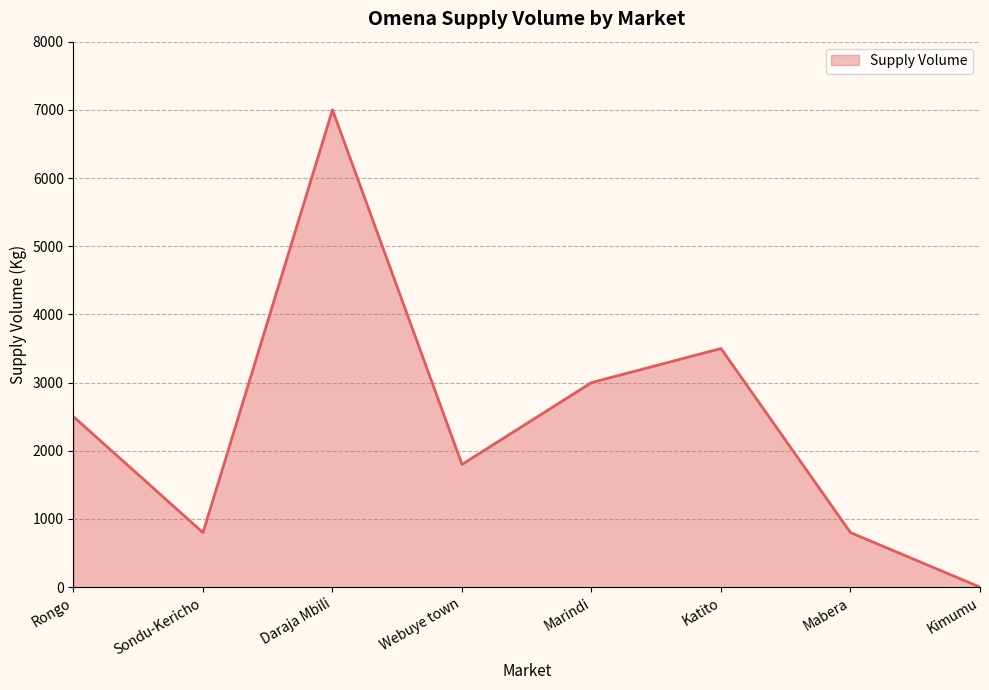

True or false: the data has more than 2 interior local peaks.

False